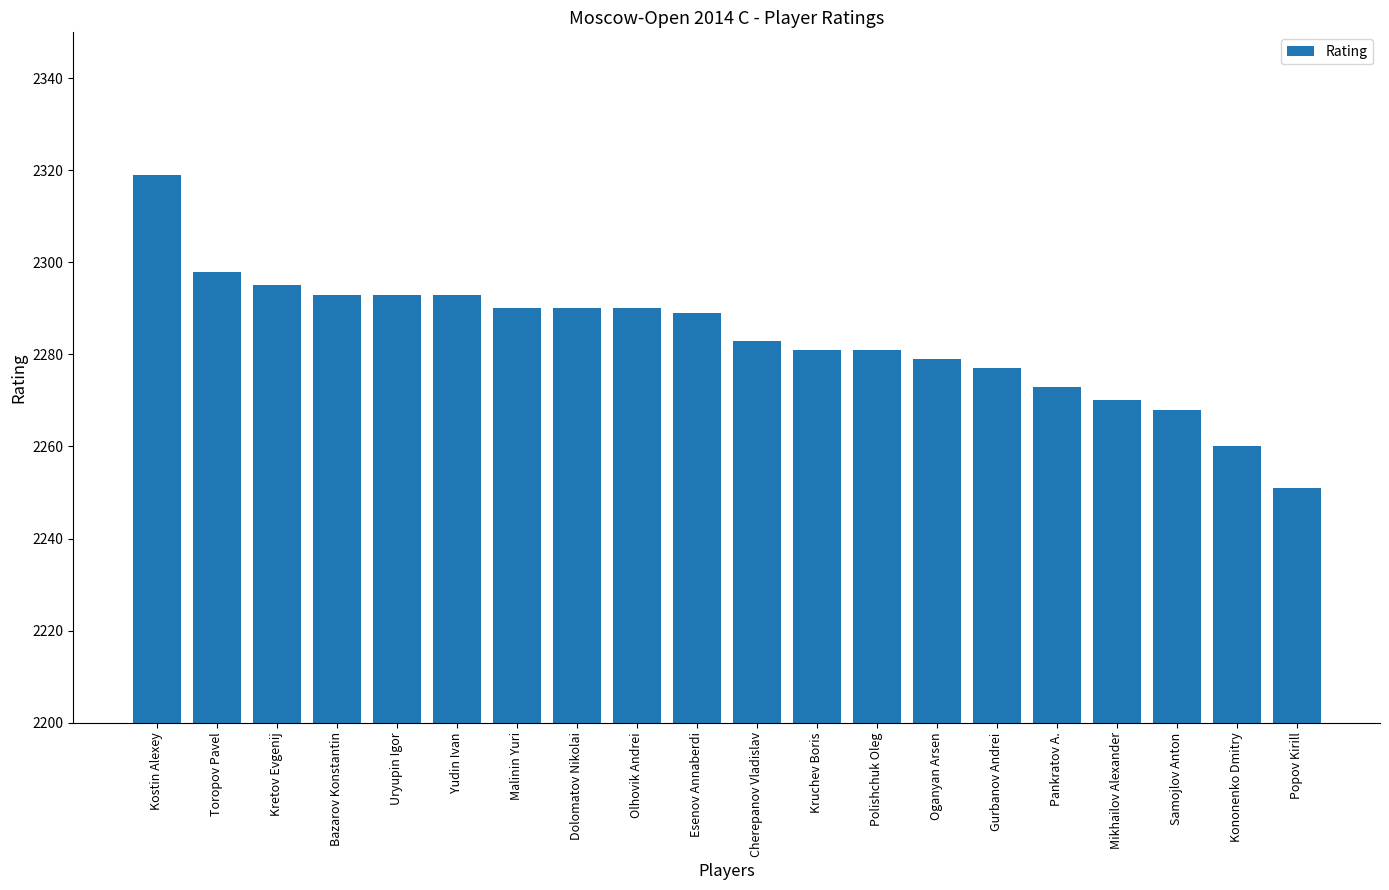

Reading left to right, list all the values displayed in this chart.

Kostin Alexey=2319	Toropov Pavel=2298	Kretov Evgenij=2295	Bazarov Konstantin=2293	Uryupin Igor=2293	Yudin Ivan=2293	Malinin Yuri=2290	Dolomatov Nikolai=2290	Olhovik Andrei=2290	Esenov Annaberdi=2289	Cherepanov Vladislav=2283	Kruchev Boris=2281	Polishchuk Oleg=2281	Oganyan Arsen=2279	Gurbanov Andrei=2277	Pankratov A.=2273	Mikhailov Alexander=2270	Samojlov Anton=2268	Kononenko Dmitry=2260	Popov Kirill=2251